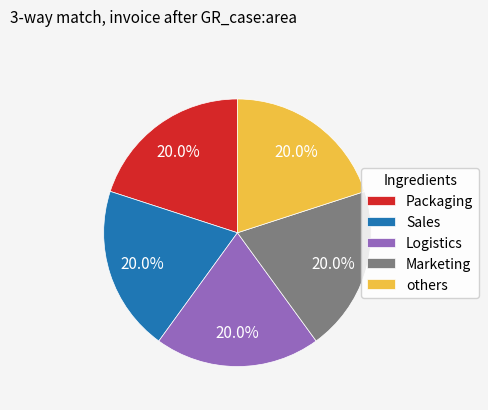

How many slices are in this pie chart?

5